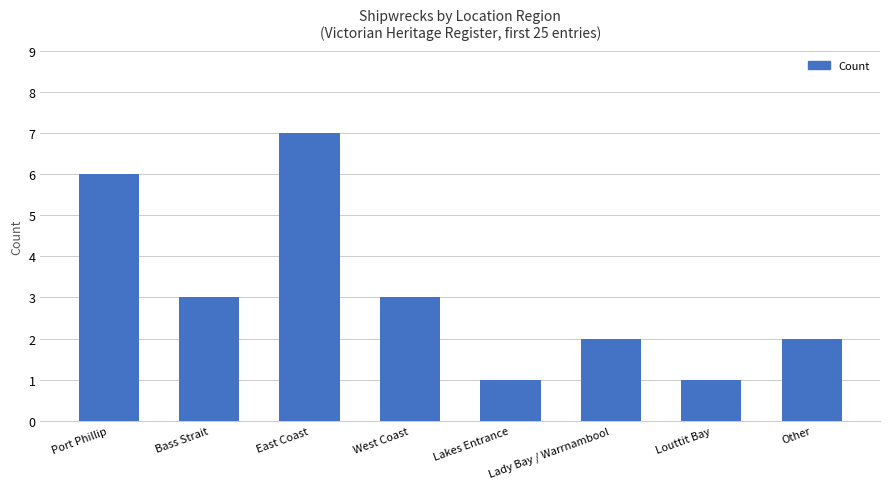

What is the smallest value displayed?

1